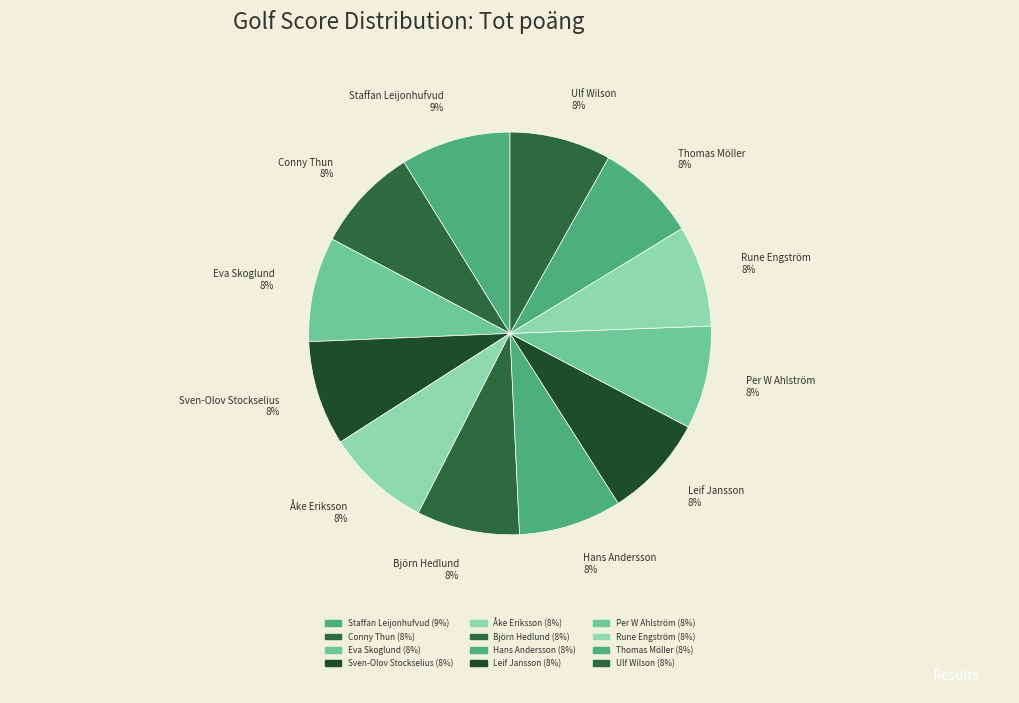

To the nearest percent, what percentage of the pie is Eva Skoglund?

8%